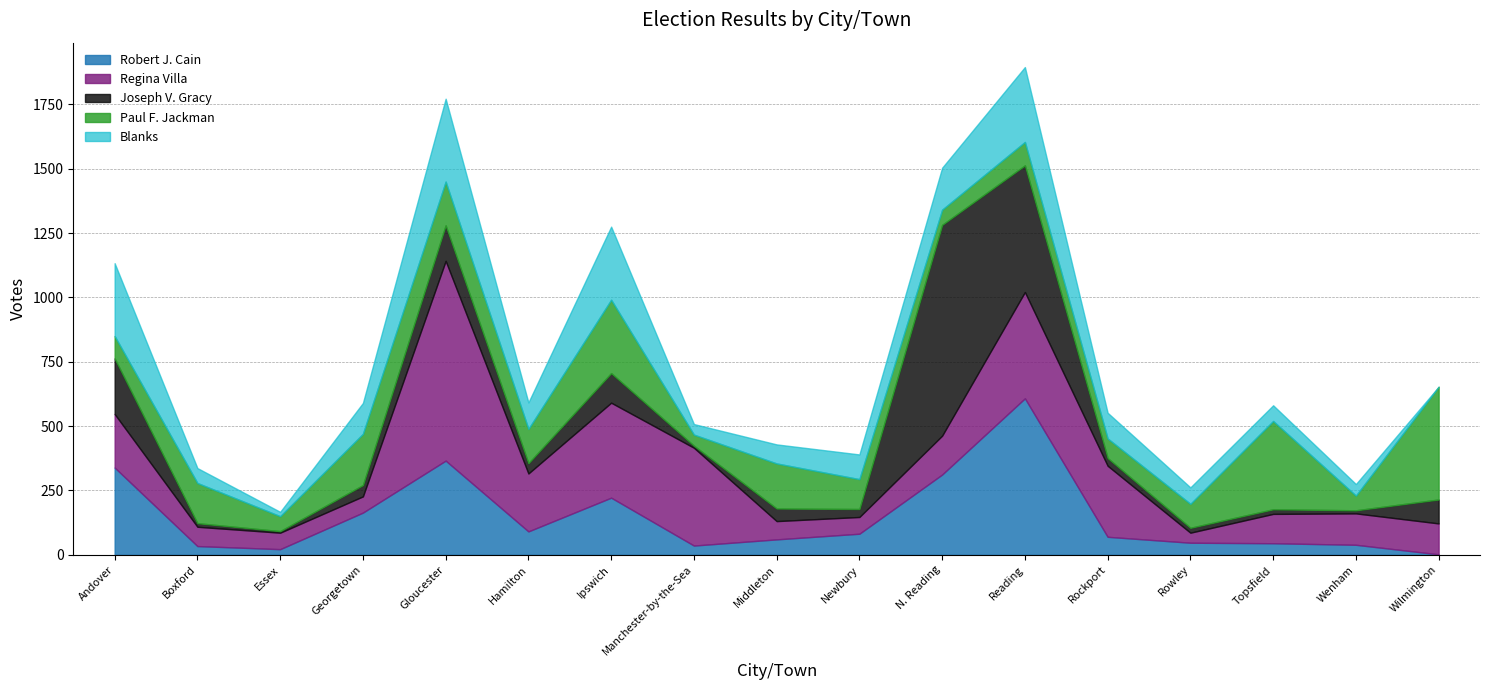

What is the label of the 15th point from the left?

Topsfield